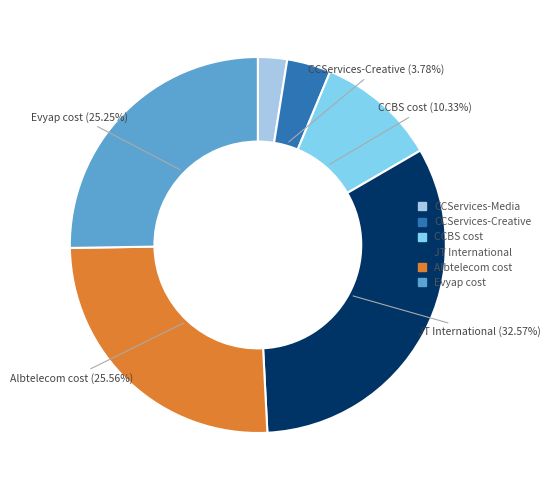

The CCServices-Media slice represents 3% of the pie. True or false?

True